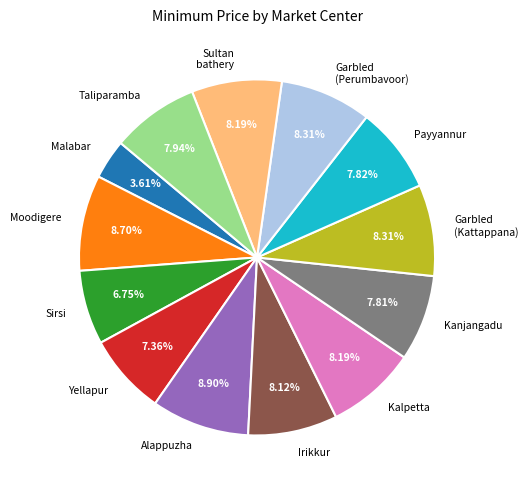

Which category has the smallest portion of the pie?

Malabar